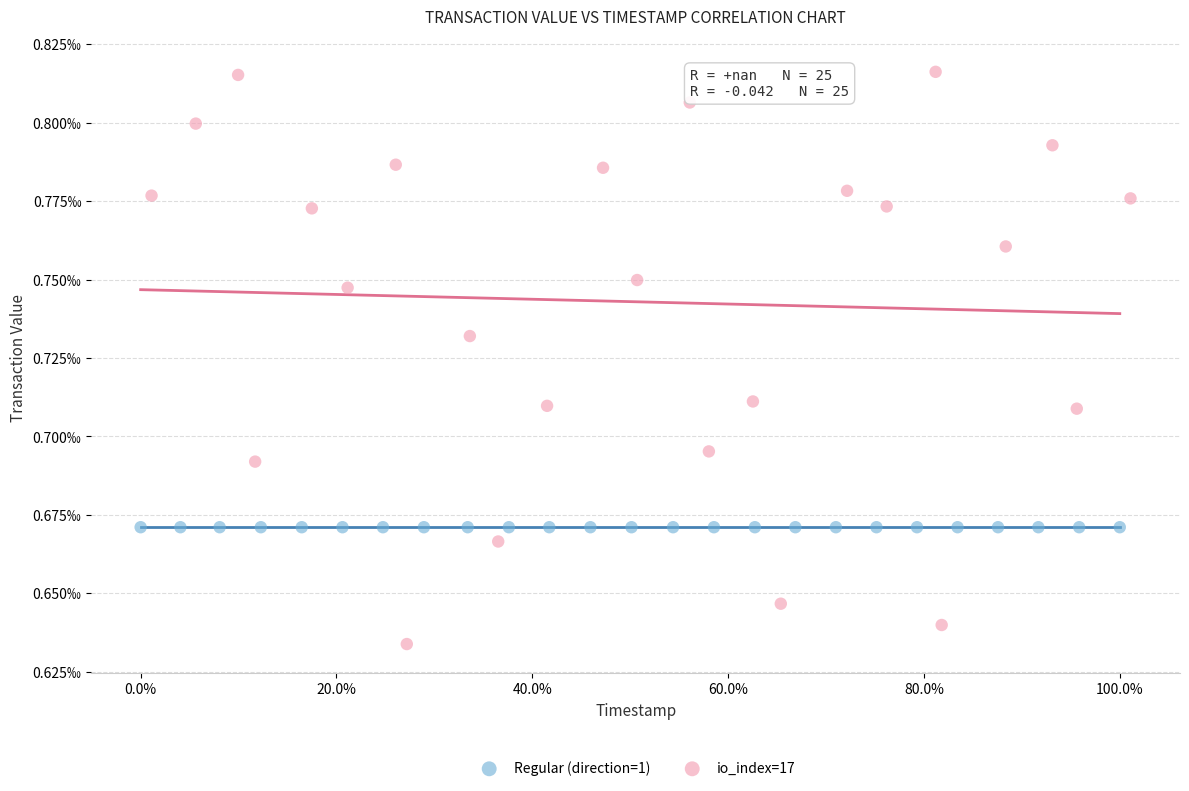

Which series reaches the maximum Y coordinate?

io_index=17